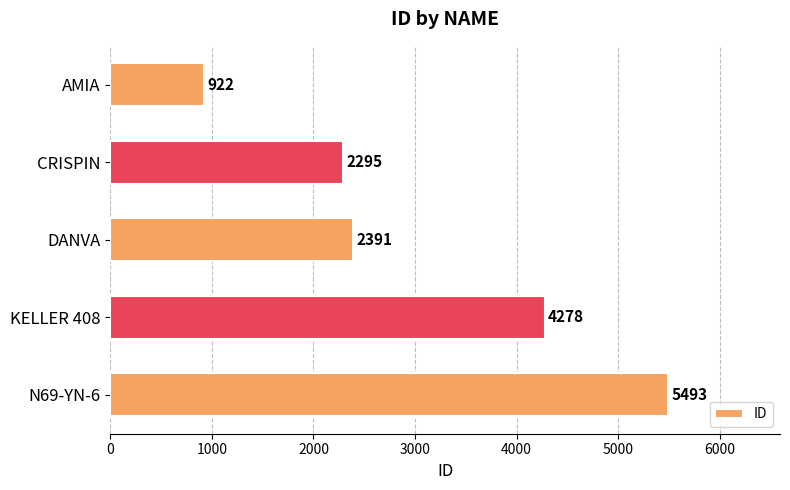

Reading top to bottom, extract all data points from this chart.

922	2295	2391	4278	5493